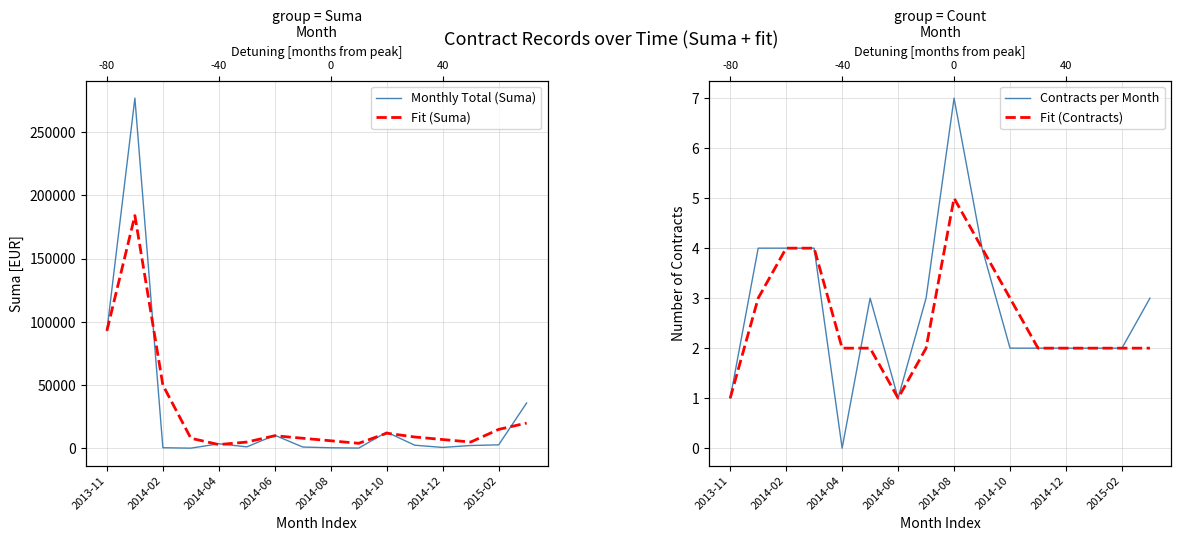

At how many categories does at least one series exceed 212256?

1